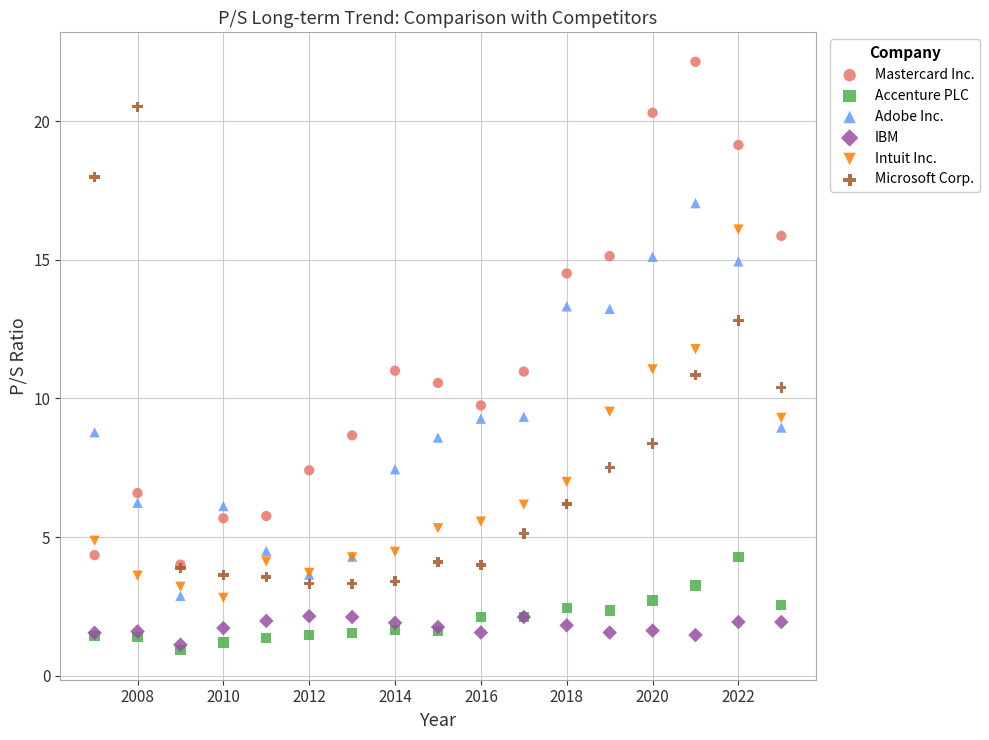

Which series reaches the minimum Y coordinate?

Accenture PLC